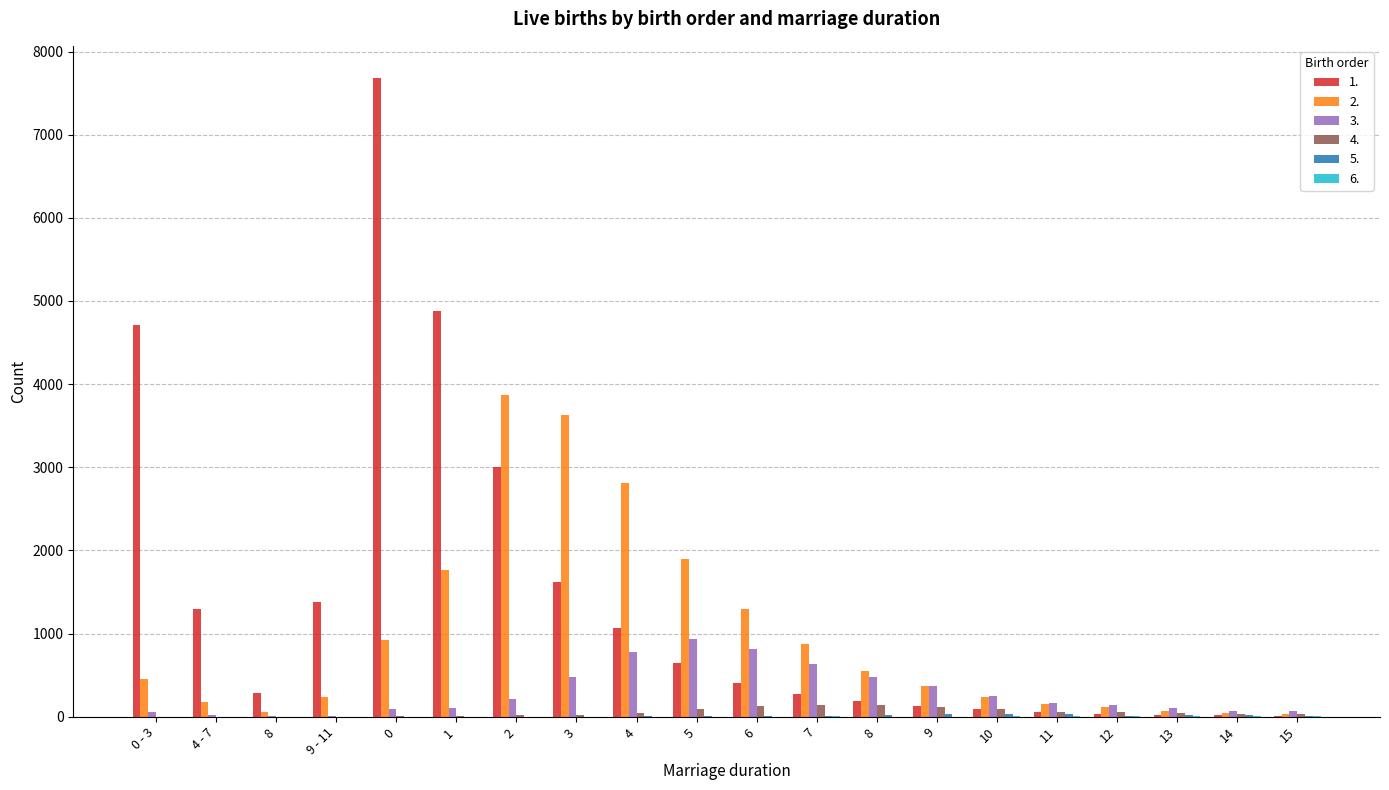

How many categories are shown in the chart?

20